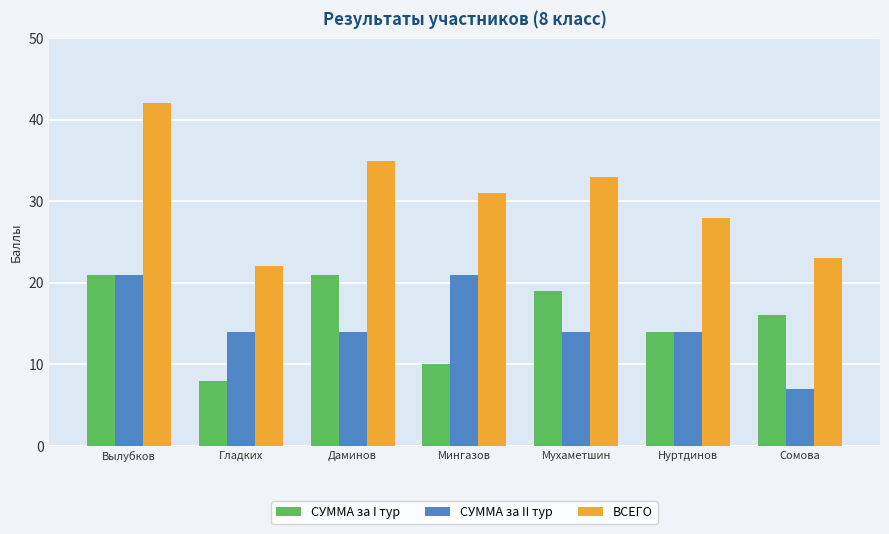

Reading left to right, extract all data points from this chart.

СУММА за I тур: 21	8	21	10	19	14	16
СУММА за II тур: 21	14	14	21	14	14	7
ВСЕГО: 42	22	35	31	33	28	23